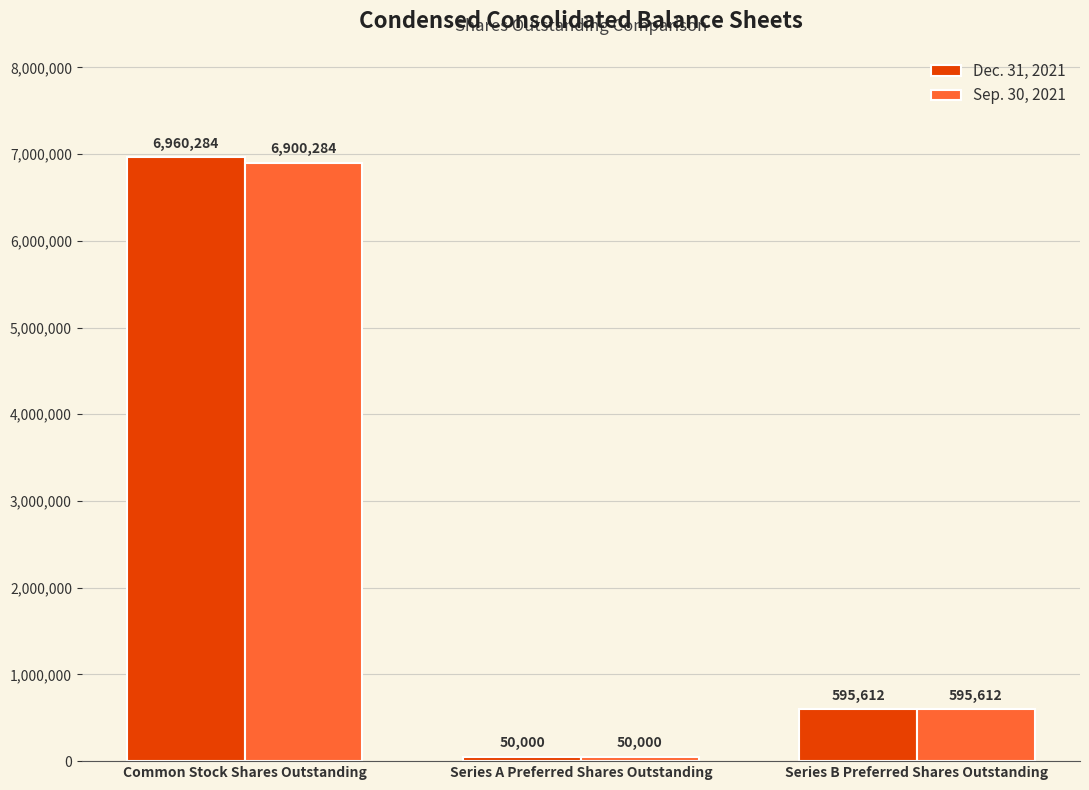

What are all the series names shown in the legend?

Dec. 31, 2021, Sep. 30, 2021